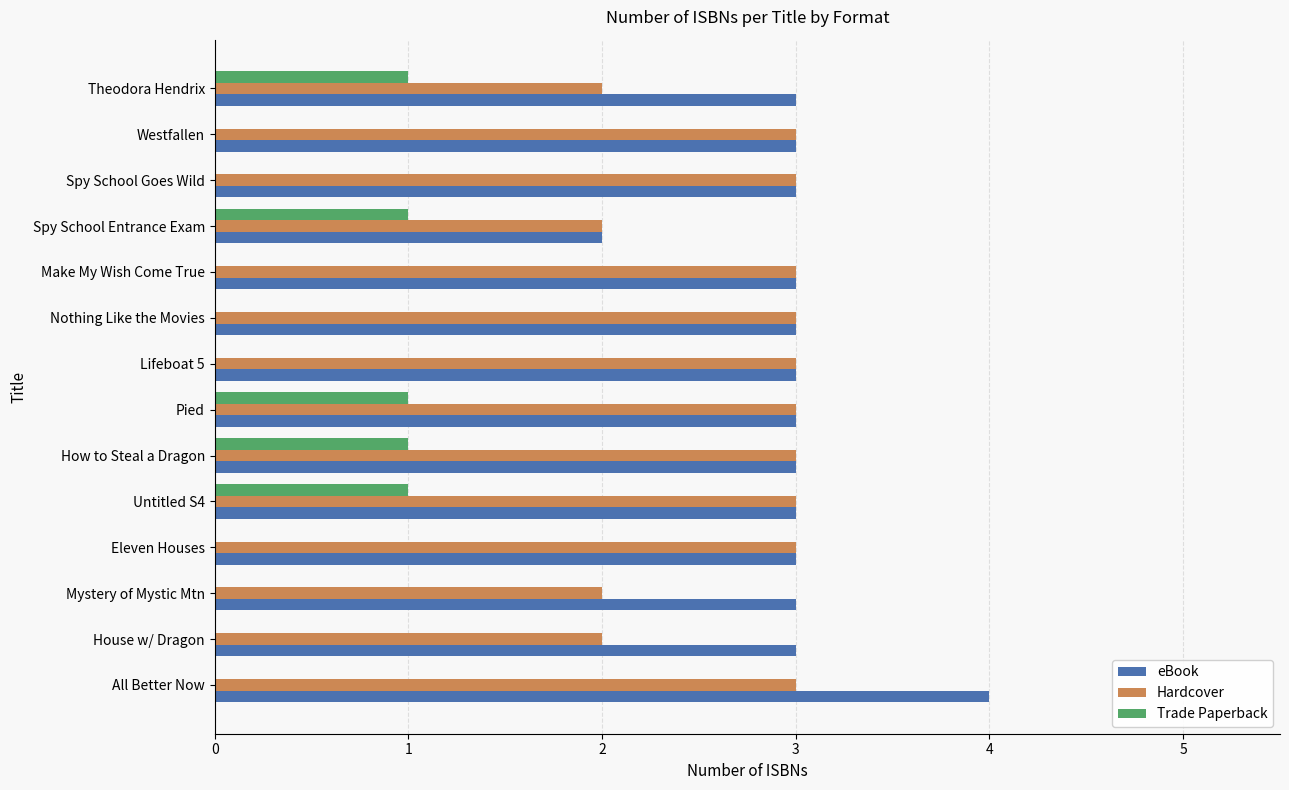

Between Mystery of Mystic Mtn and Westfallen, which series saw the biggest shift?

Hardcover